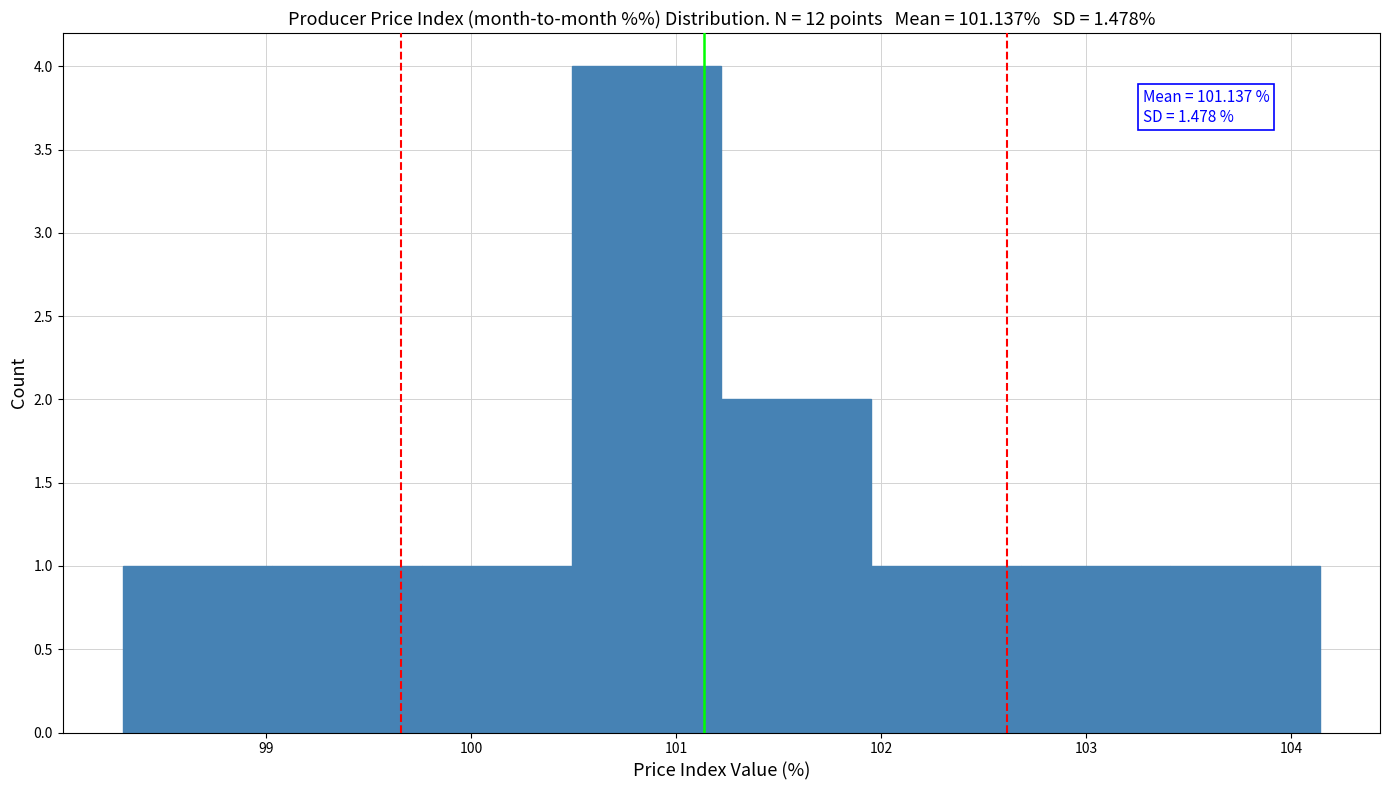

Over which range of the x-axis is the bar tallest?

100.49 to 101.22